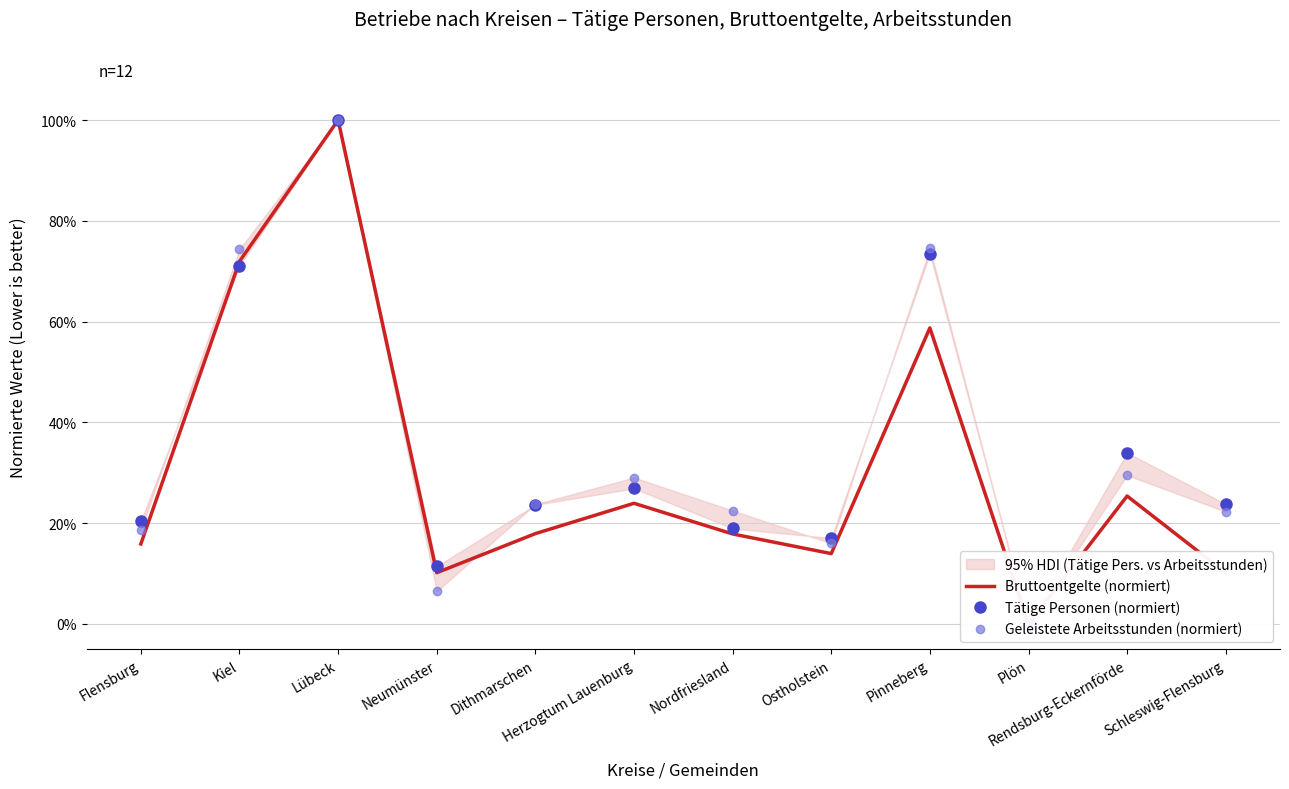

At which category is the sum across all series the highest?

Lübeck